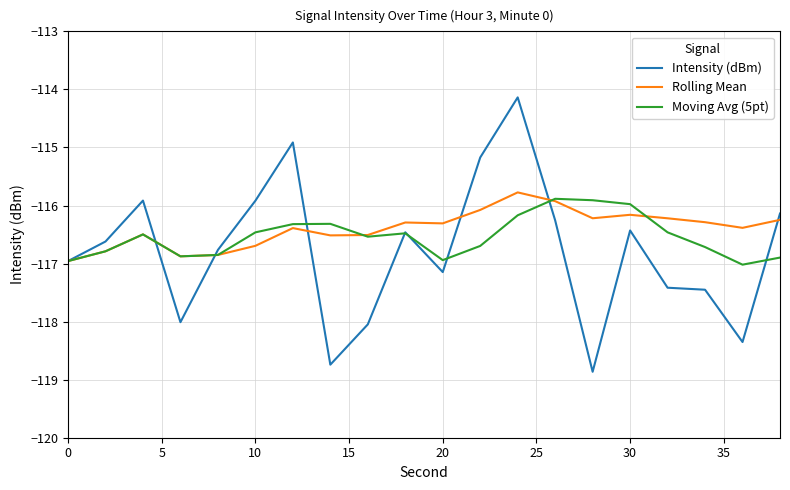

Which series has the widest spread of values?

Intensity (dBm)